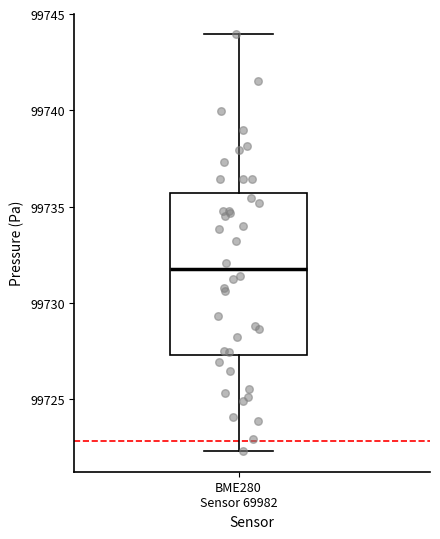

Read this box plot against the y-axis: the position of the median line, the range covered by the box, and the ends of both whiskers. The values are not printed on the chart, so give them approximately, as read against the axis.

median 99732.0, box 99727.5 to 99735.5, whiskers 99722.5 to 99744.0